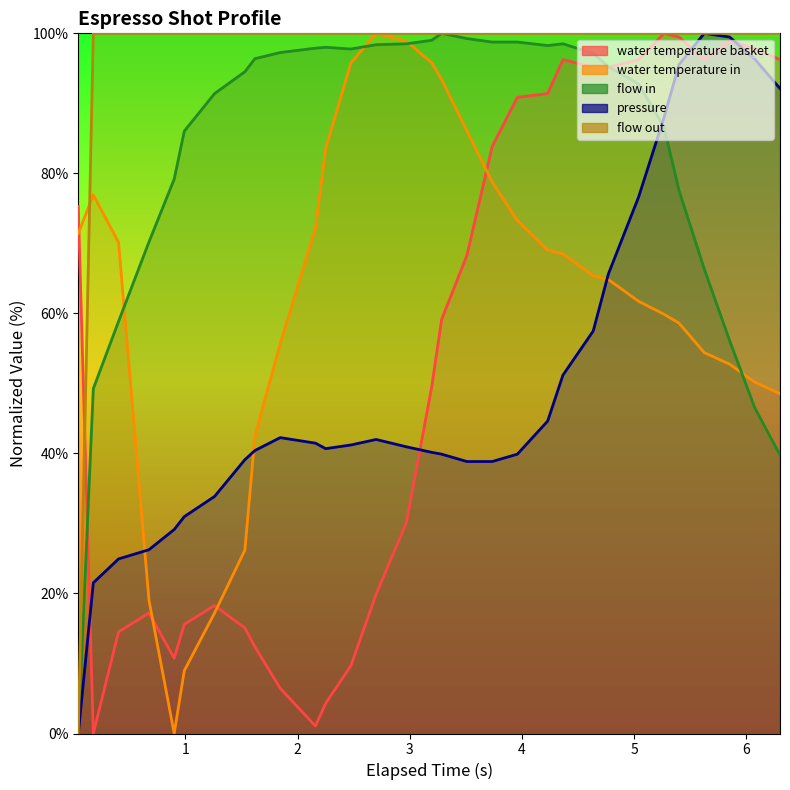

Count the number of categories in the chart.

31